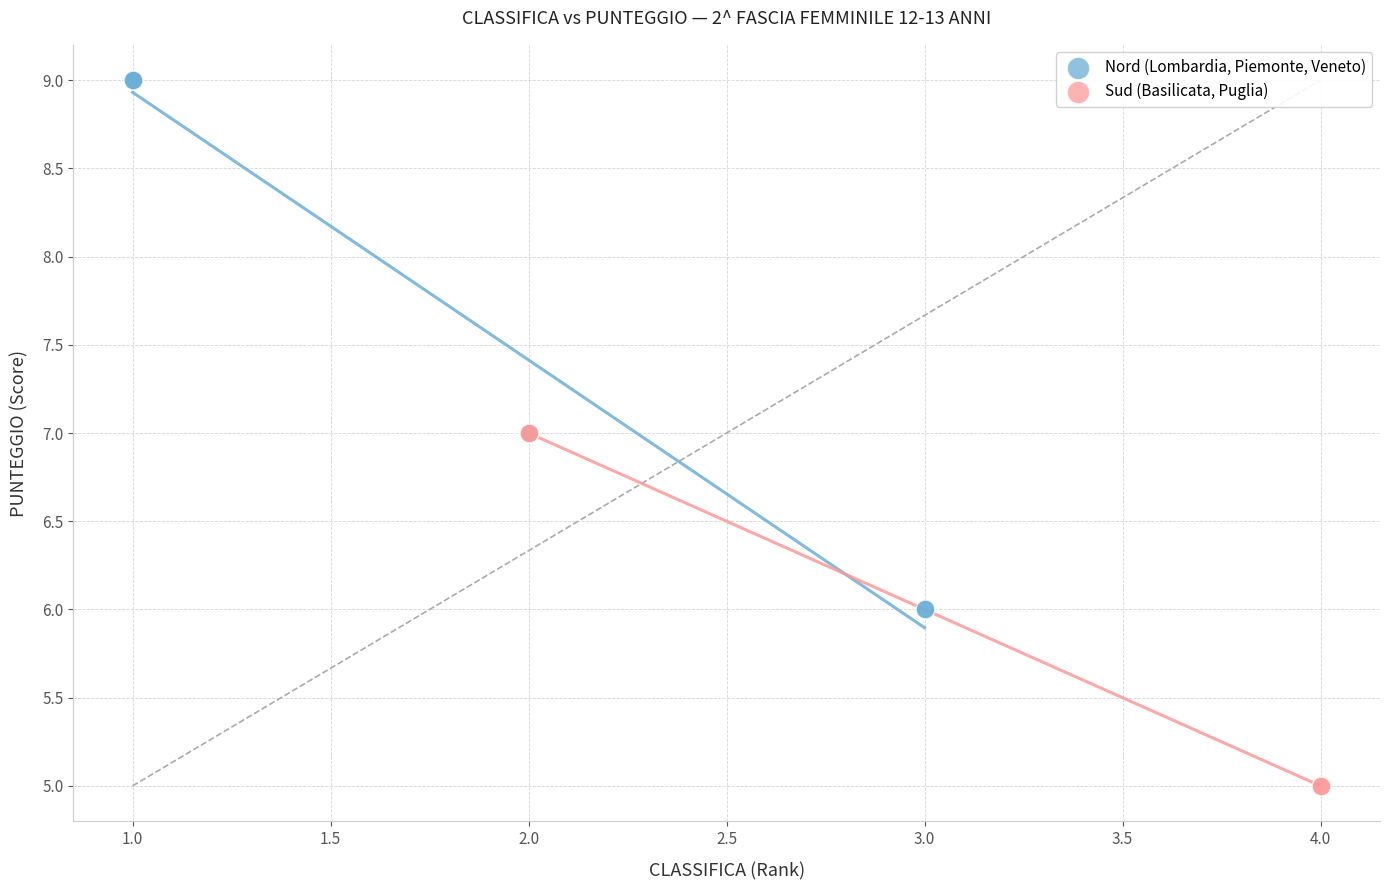

Which series contains the lowest Y value?

Sud (Basilicata, Puglia)